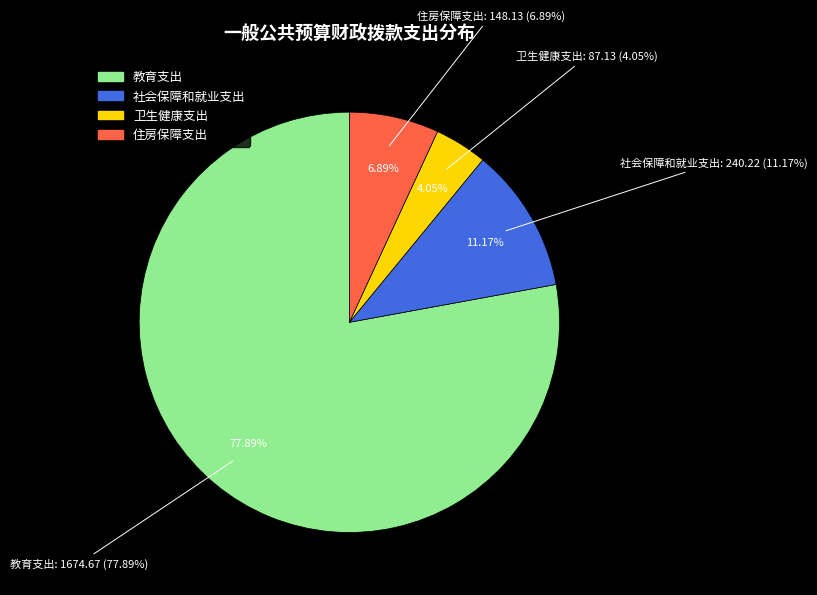

Which slice is the smallest?

卫生健康支出